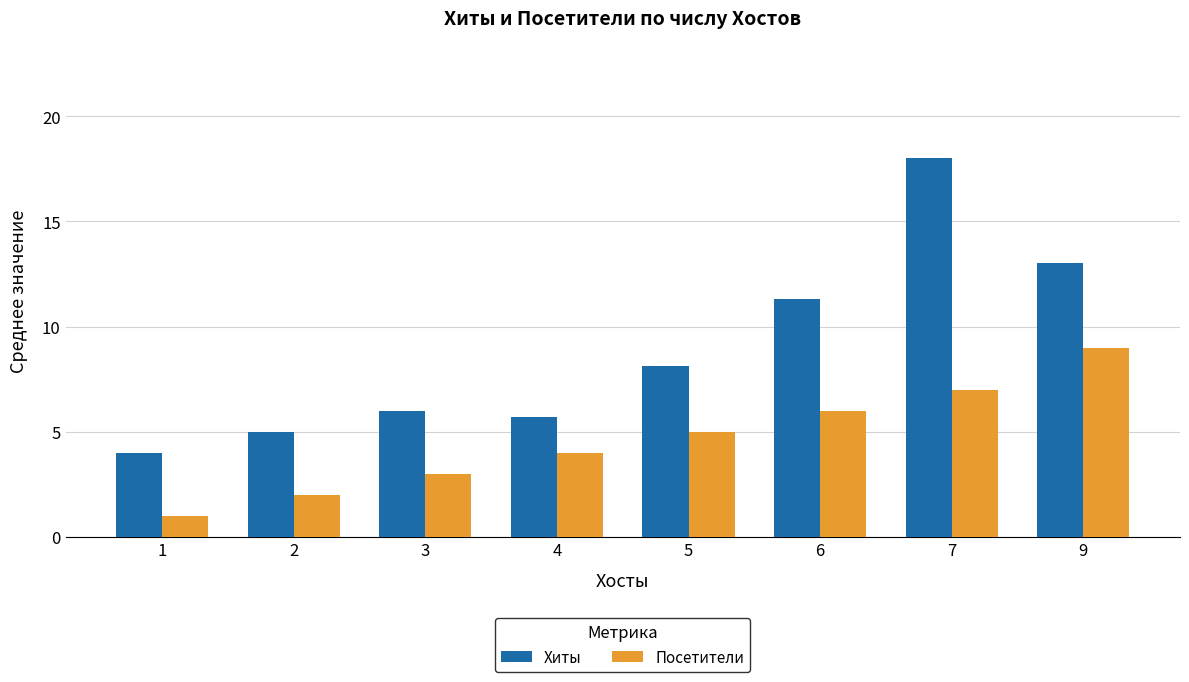

Reading left to right, list all the values displayed in this chart.

Хиты: 4.0	5.0	6.0	5.7	8.1	11.3	18.0	13.0
Посетители: 1.0	2.0	3.0	4.0	5.0	6.0	7.0	9.0